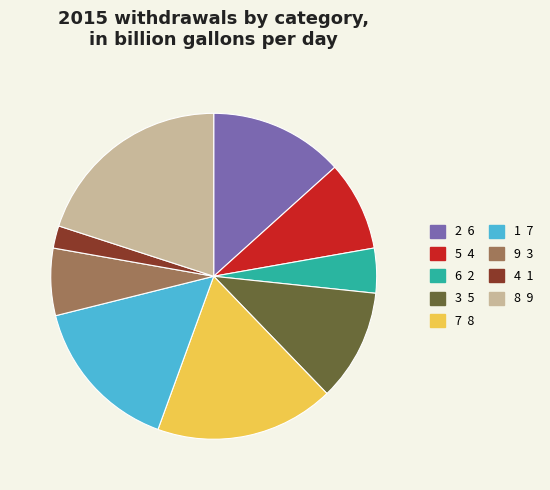

How many segments does this pie chart have?

9